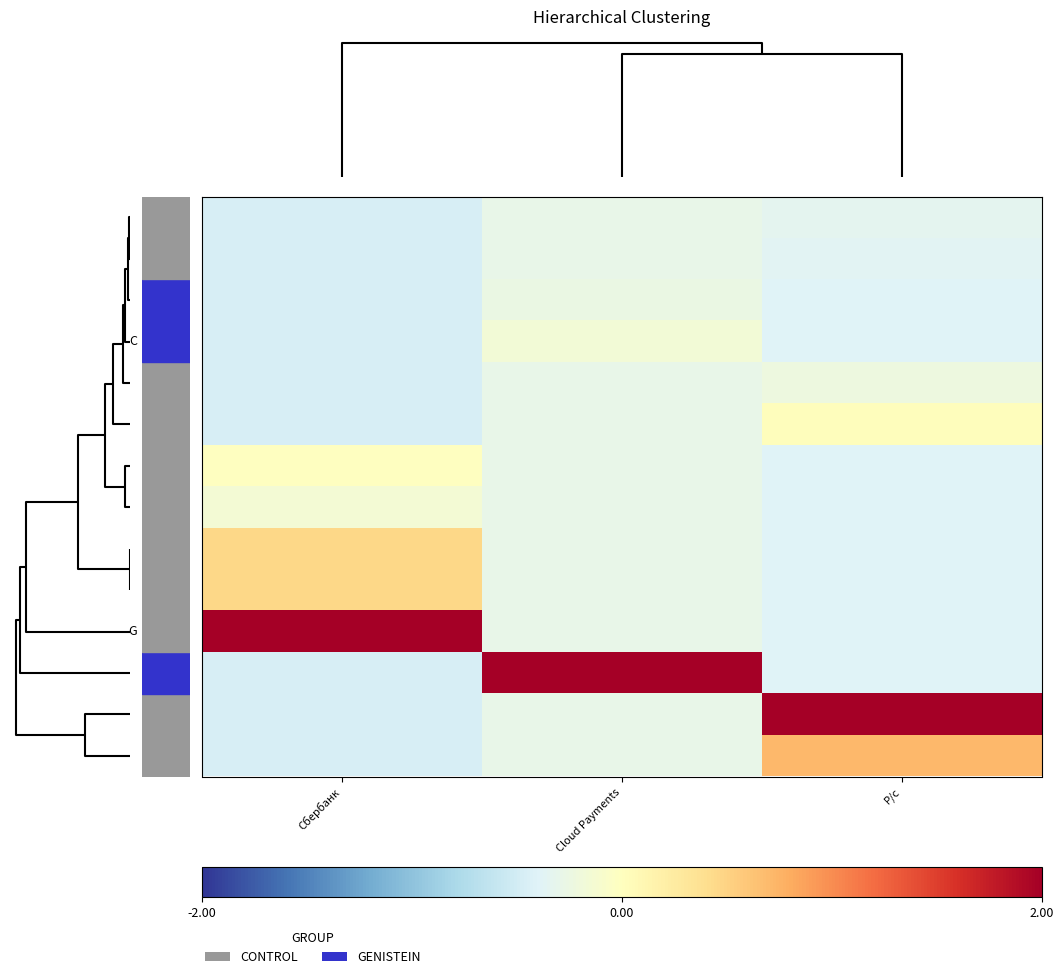

What is the smallest value displayed?

-0.5